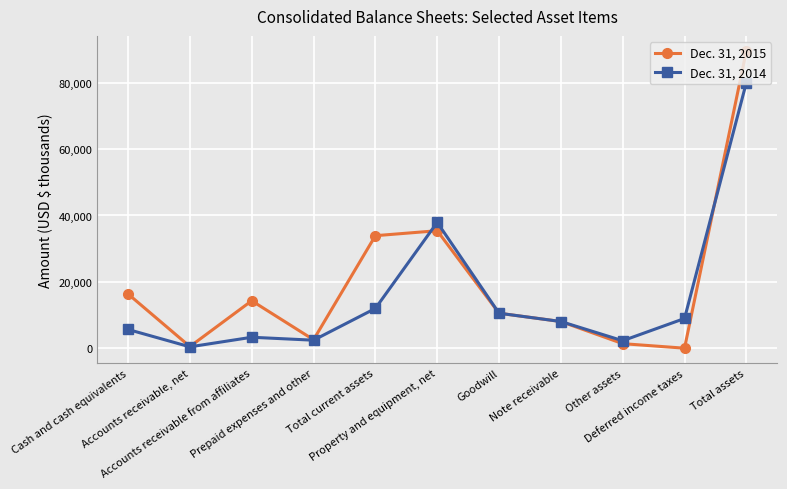

At how many categories does at least one series exceed 22444?

3